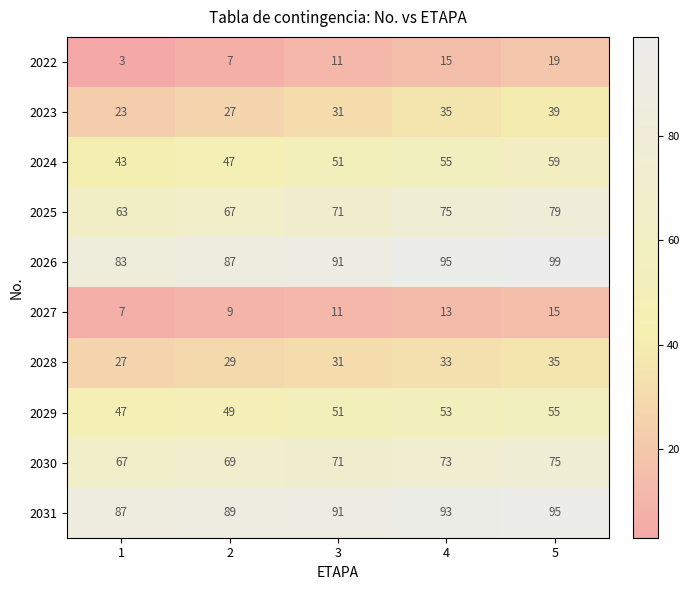

At which label is 2030 closest to 71?

3